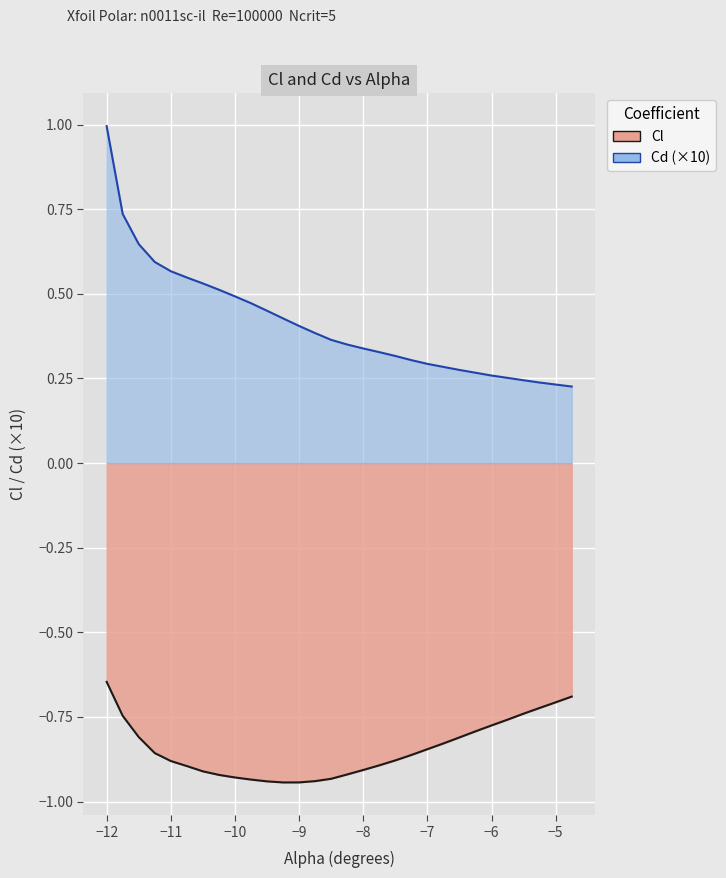

True or false: Cl has more than 2 interior local peaks.

False